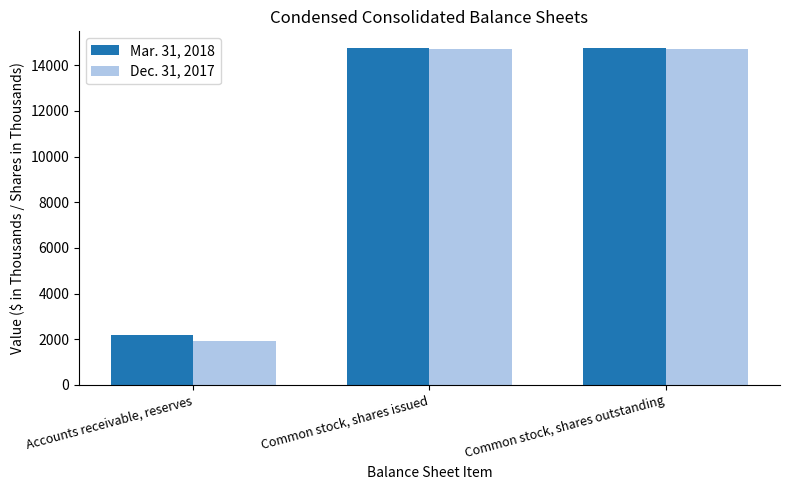

Which series has the largest range (max minus min)?

Dec. 31, 2017